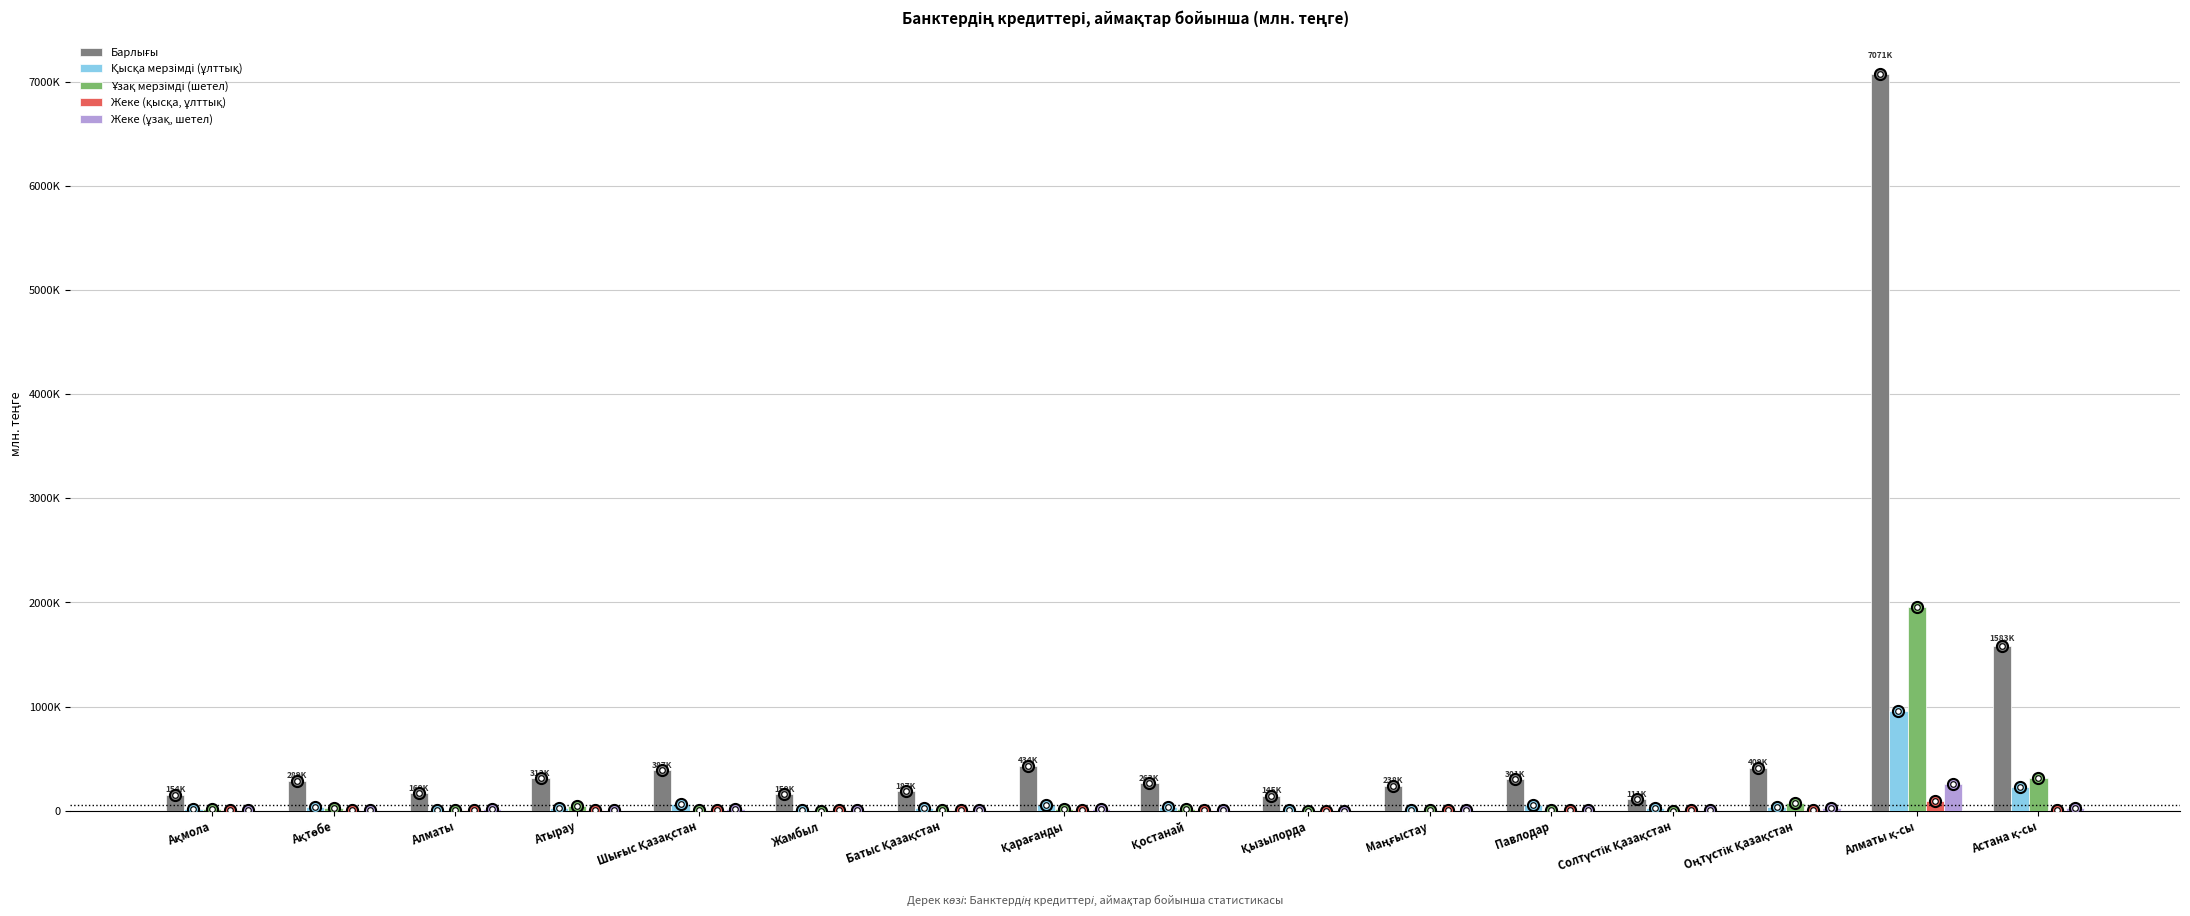

What is the difference between the second highest and second lowest values in the Қысқа мерзімді (ұлттық) series?

214877.6